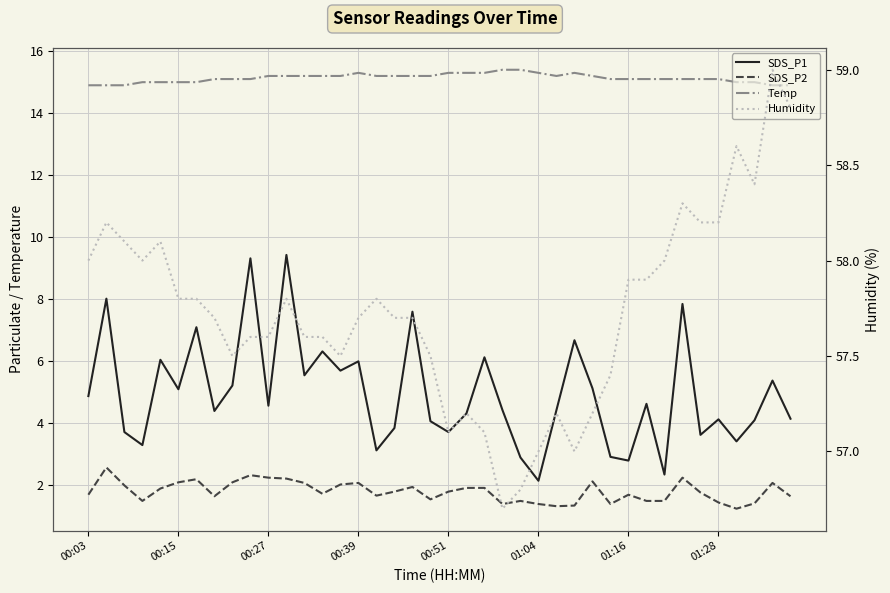

The value of Humidity at 00:51 is 57.1. True or false?

True